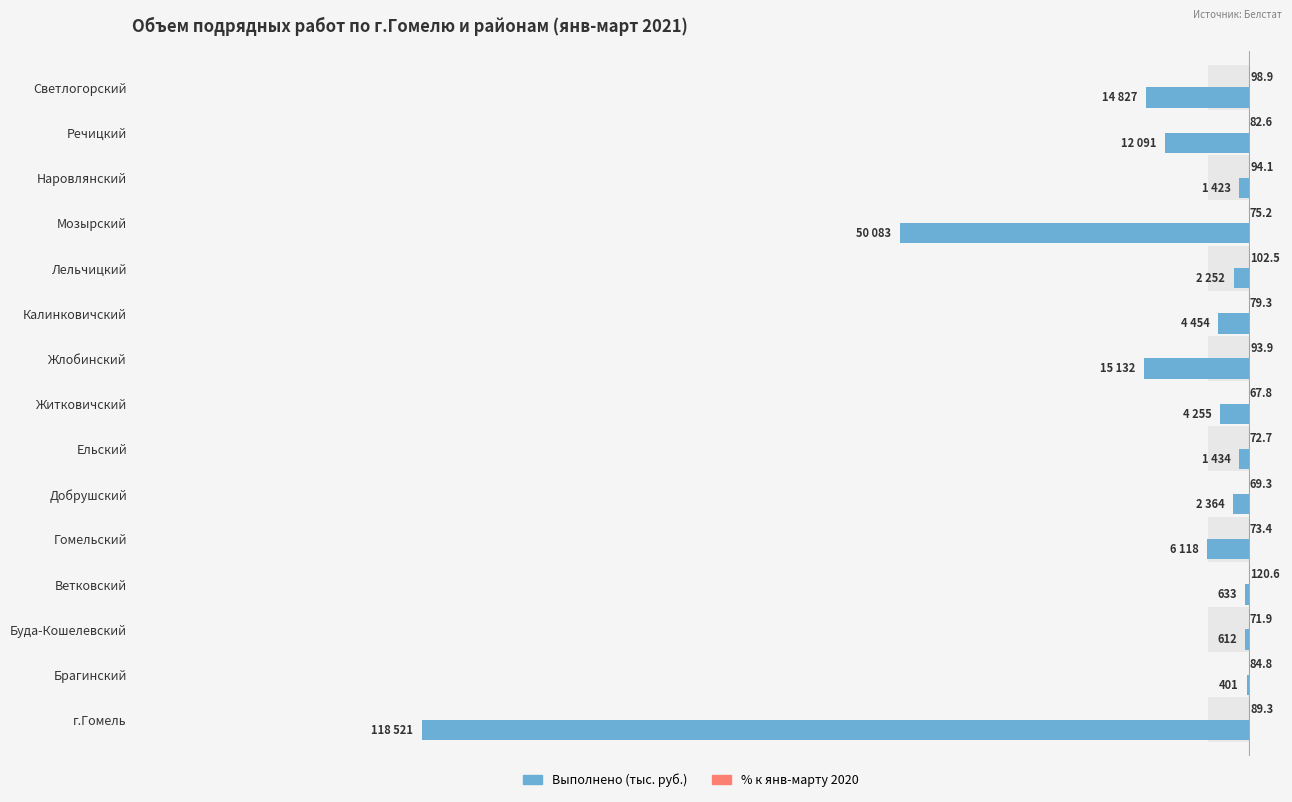

What is the sum of the Выполнено (тыс. руб.) values at Наровлянский and Речицкий?

-13514.0